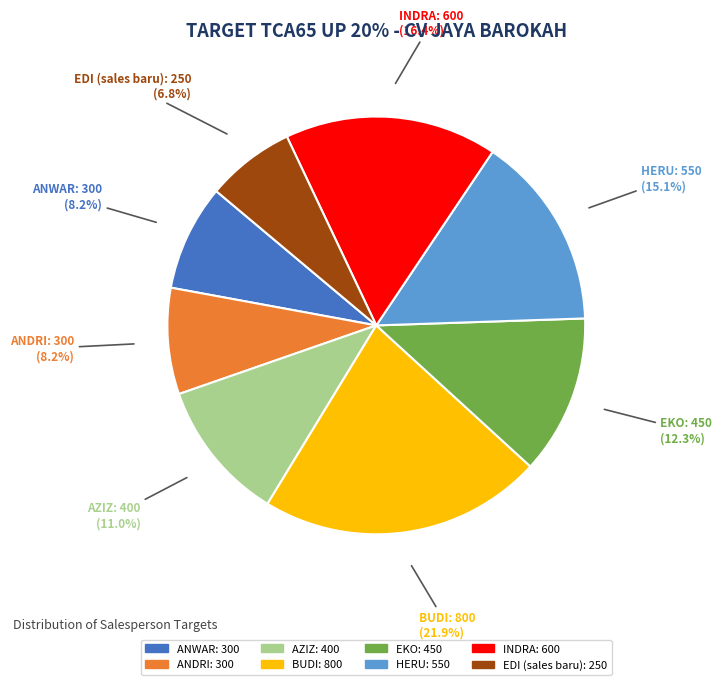

Between BUDI and HERU, which is larger?

BUDI